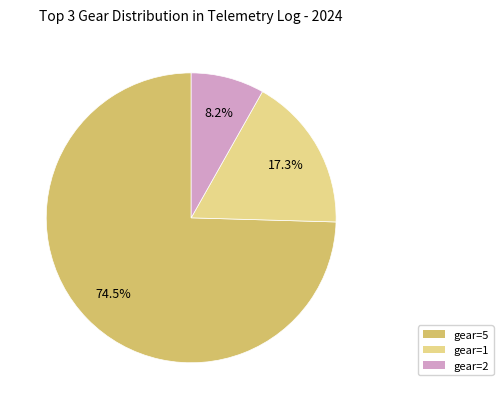

To the nearest percent, what is the difference between the gear=5 and gear=1 slice percentages?

57%